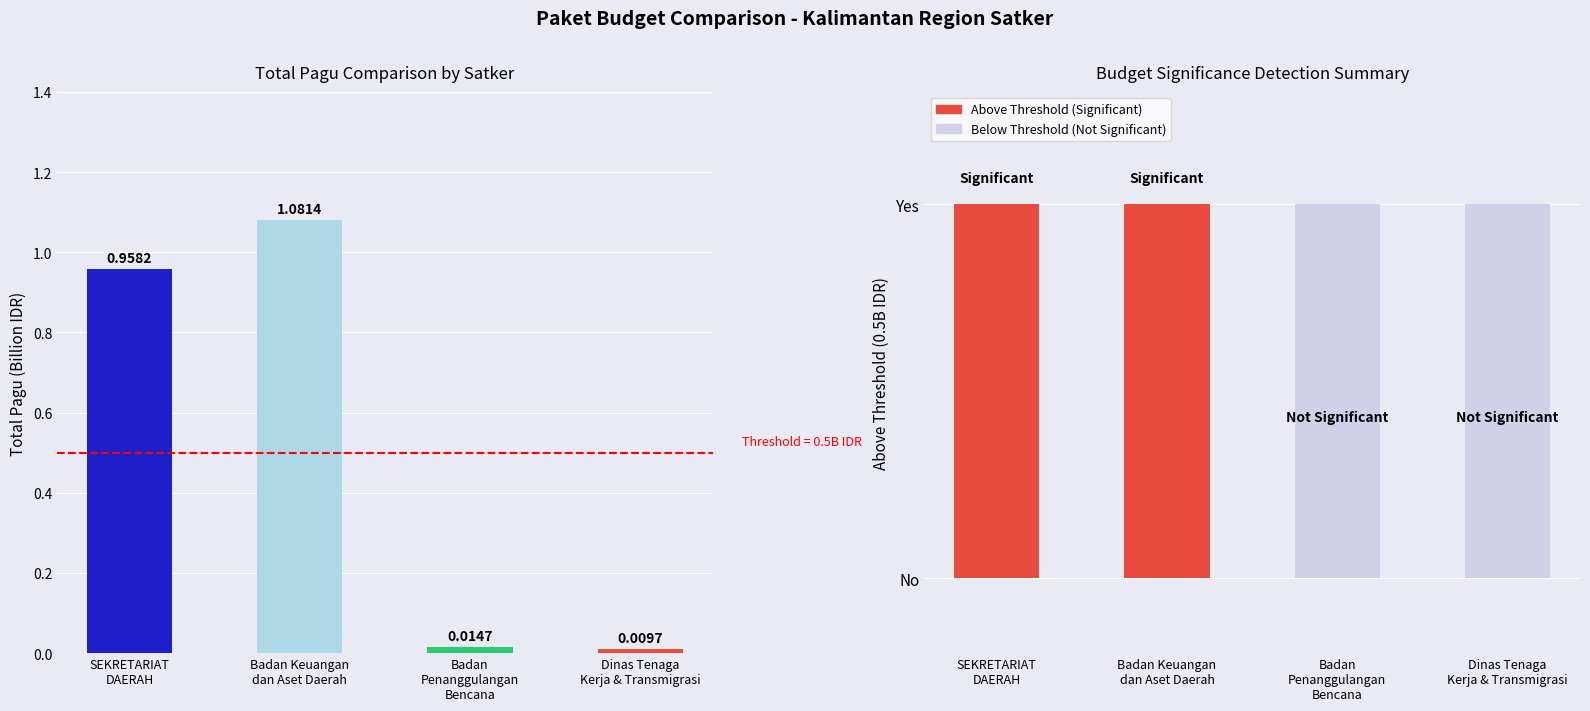

Reading left to right, extract all data points from this chart.

1.0	1.1	0.0	0.0